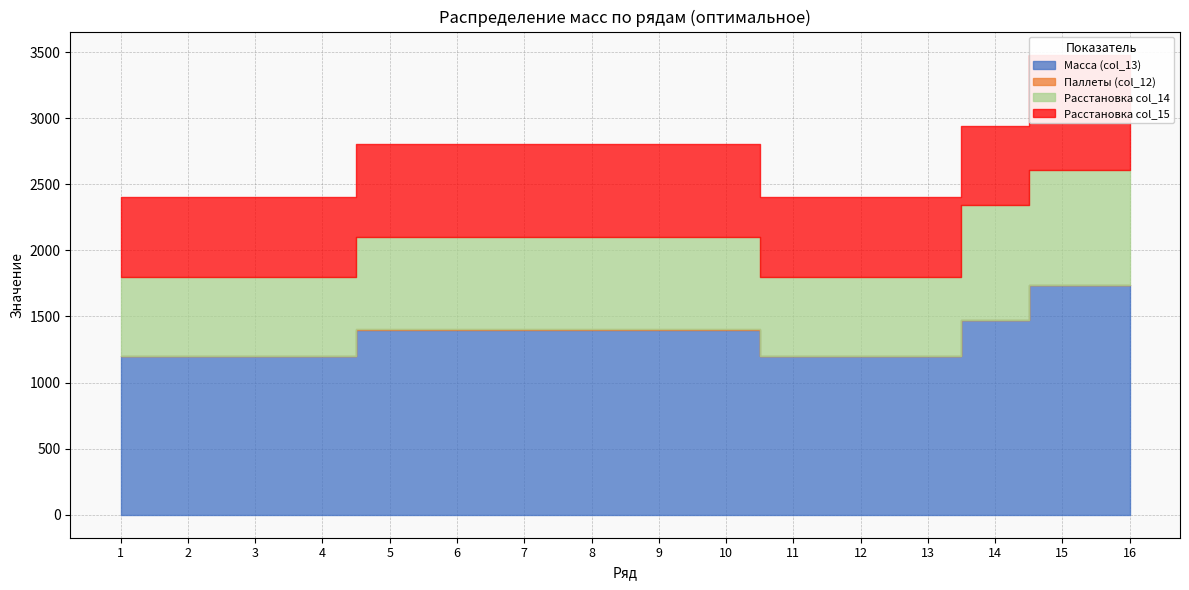

Reading left to right, transcribe all the data shown in this chart.

Масса (col_13): 1200	1200	1200	1200	1400	1400	1400	1400	1400	1400	1200	1200	1200	1470	1740	1740
Паллеты (col_12): 2	2	2	2	2	2	2	2	2	2	2	2	2	2	2	2
Расстановка col_14: 600	600	600	600	700	700	700	700	700	700	600	600	600	870	870	870
Расстановка col_15: 600	600	600	600	700	700	700	700	700	700	600	600	600	600	870	870